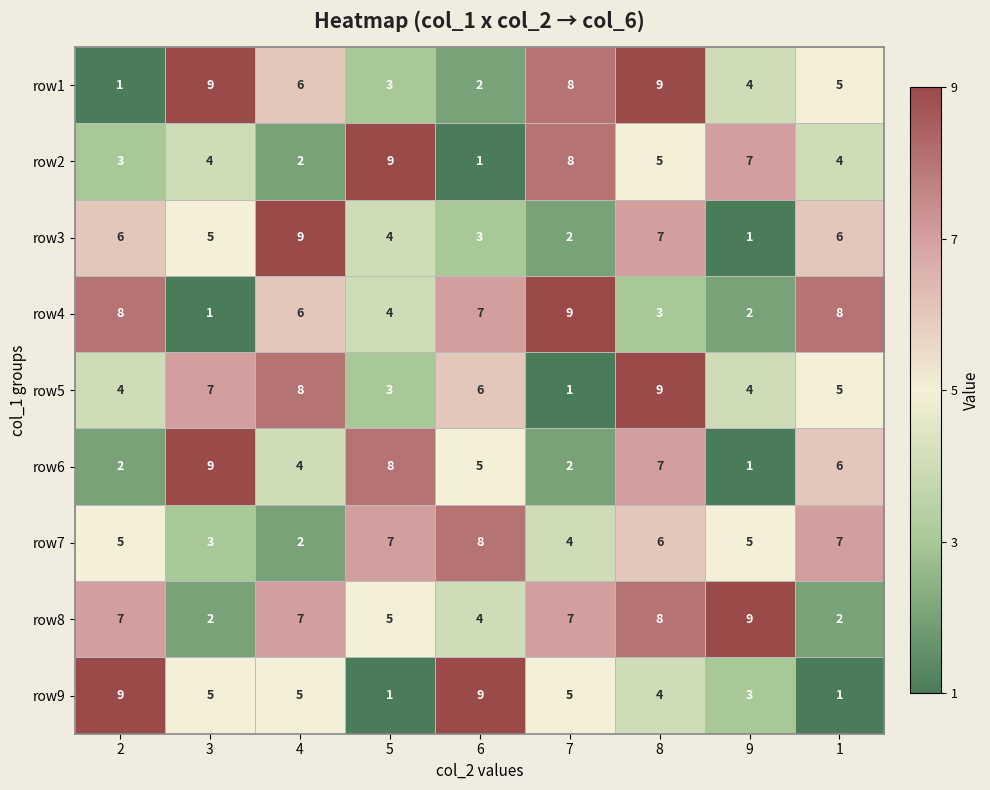

At which label does row6 reach its minimum?

9